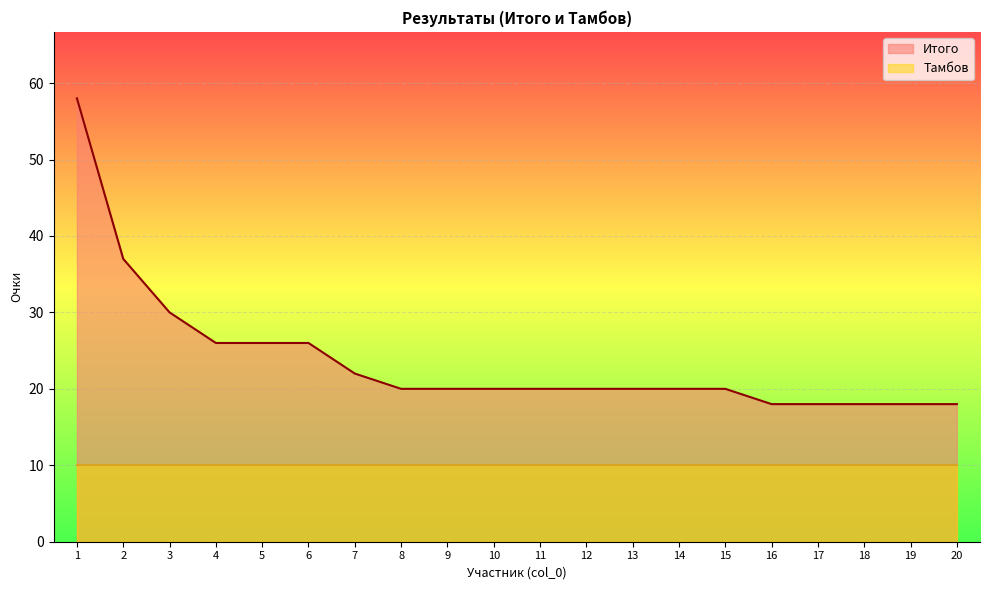

What is the difference between the maximum and second lowest values?

40